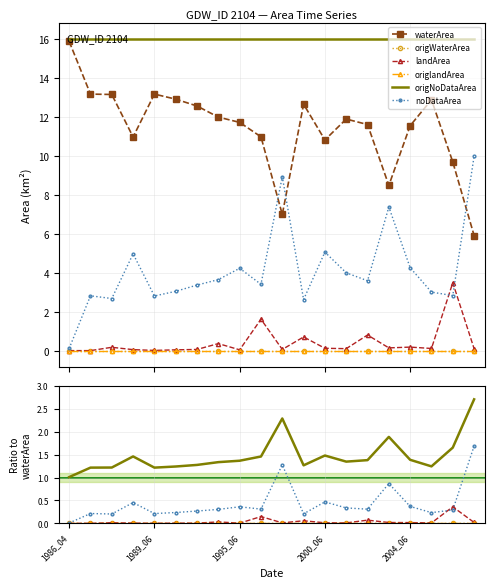

Is this an area chart (filled region under the line)?

No